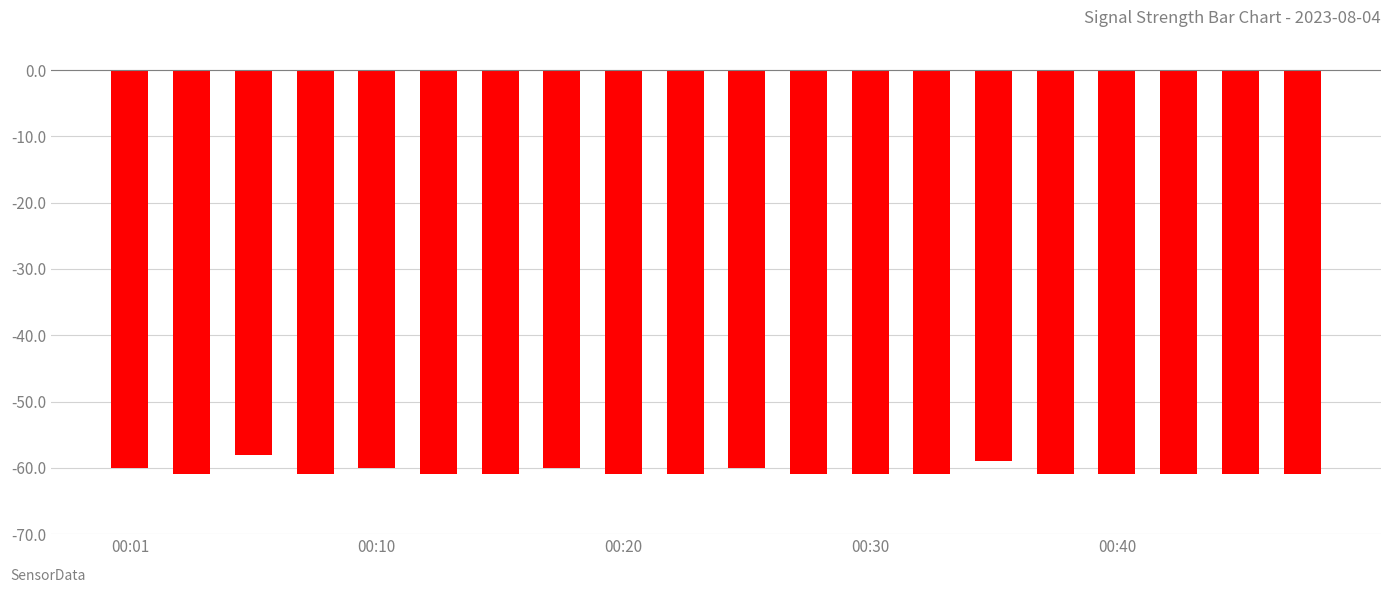

What is the difference between the maximum and second lowest values?

3